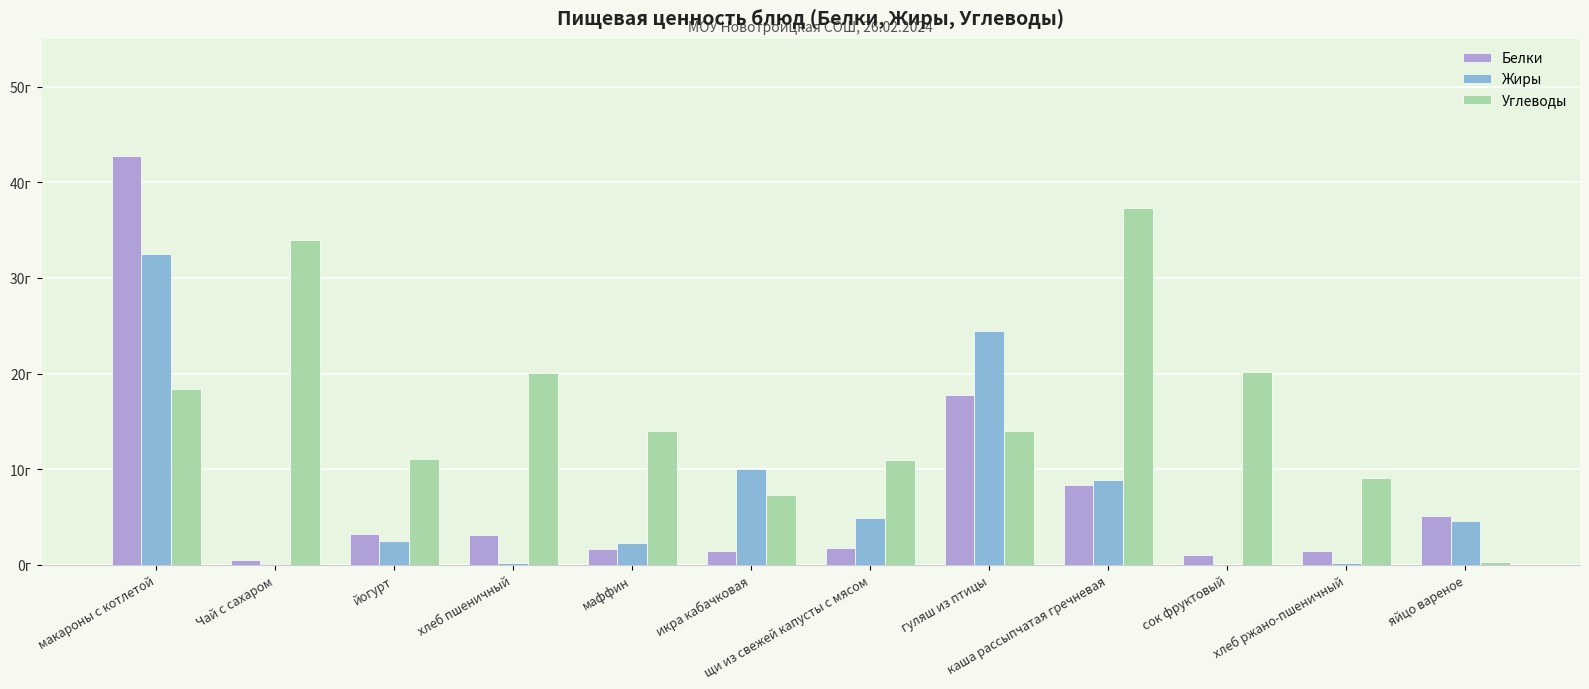

What are all the series names shown in the legend?

Белки, Жиры, Углеводы